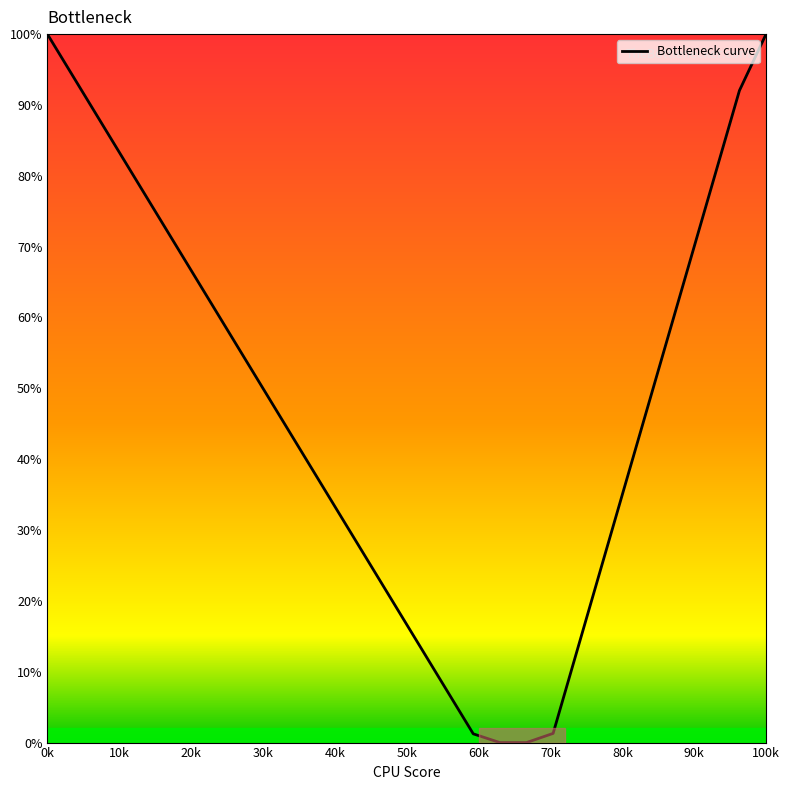

True or false: the data has more than 0 interior local peaks.

False